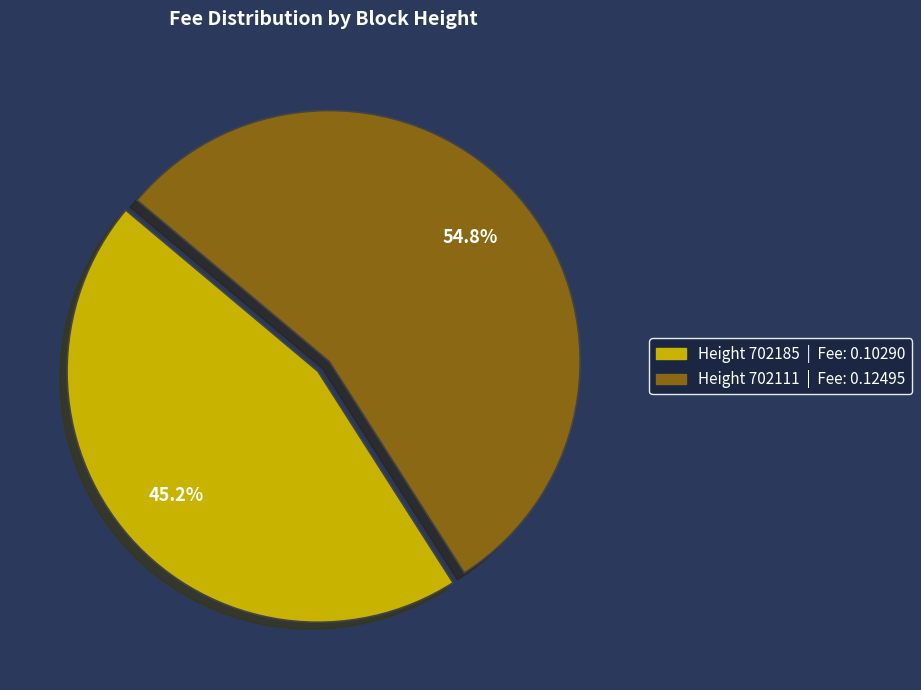

Is there a majority slice in this chart?

Yes